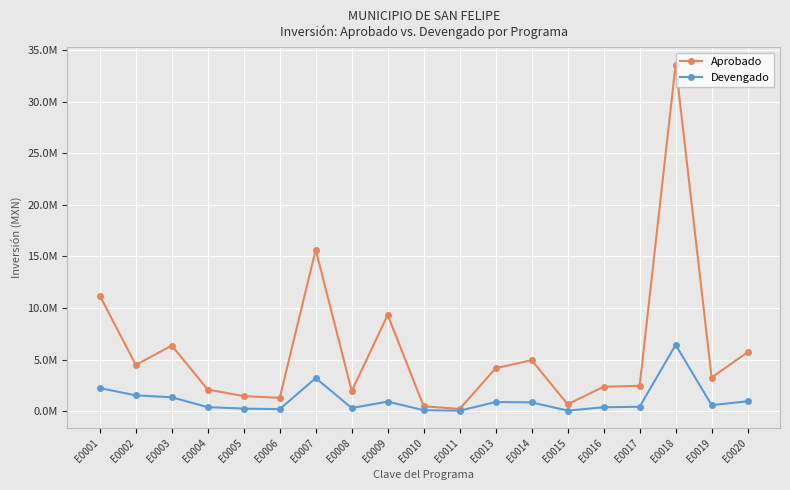

True or false: Devengado has a value of 964123.6 at E0007.

False